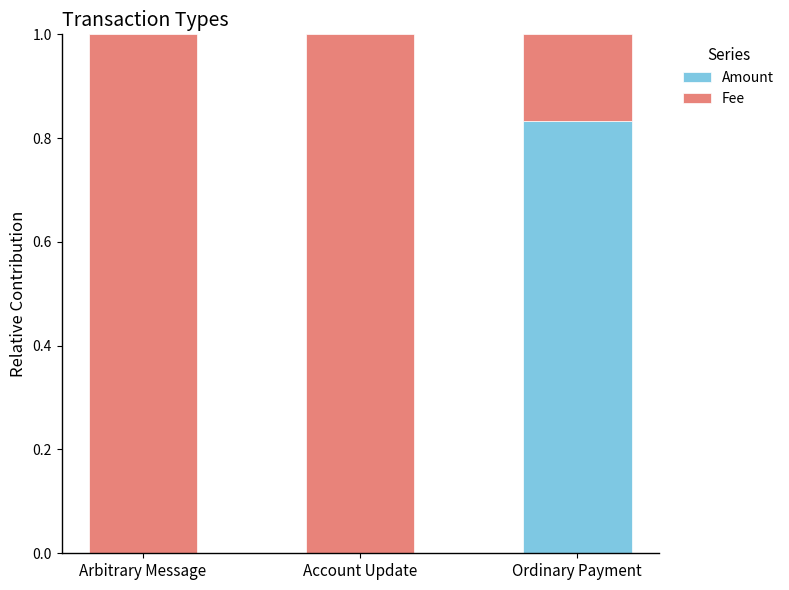

Is it true that Amount equals -0.4 at Account Update?

False